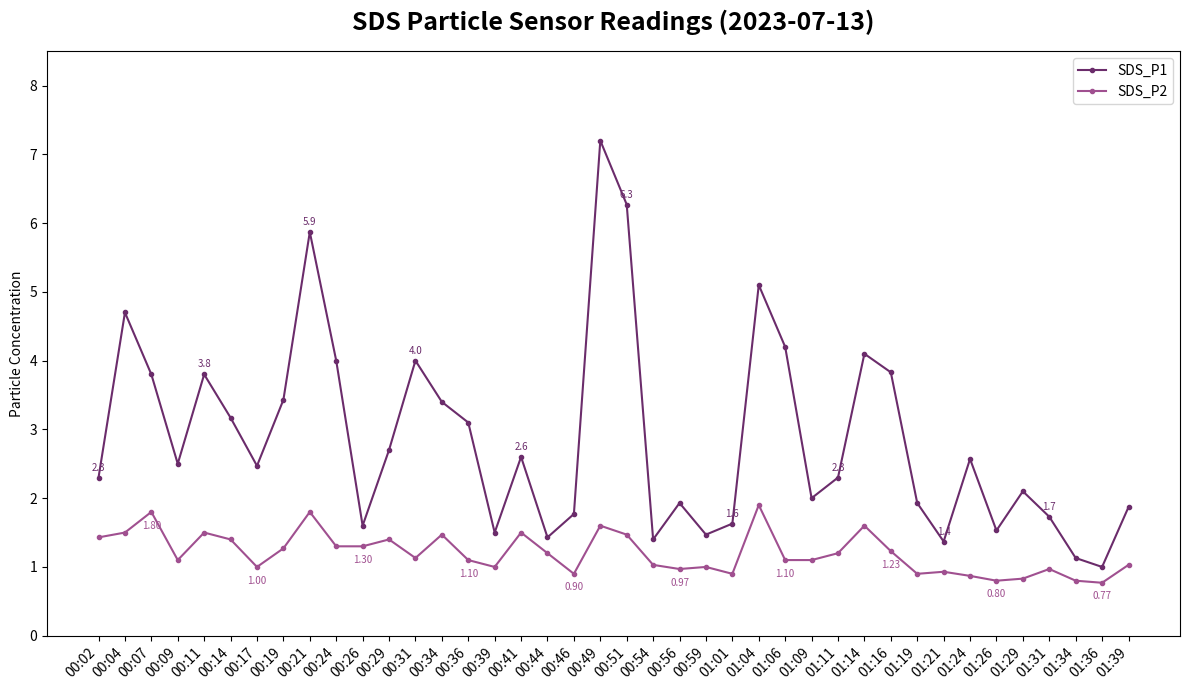

At which category does SDS_P2 reach its first local valley?

00:09